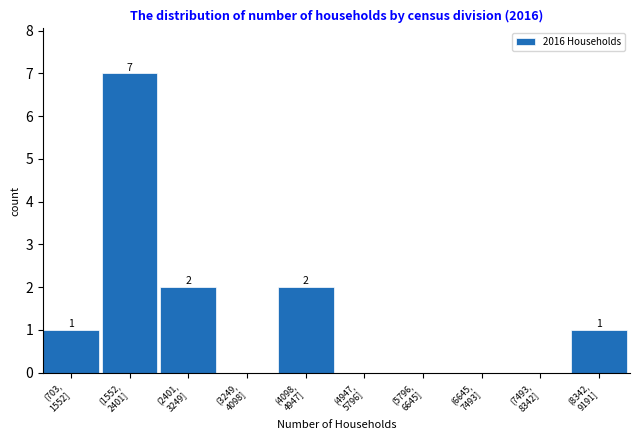

What is the maximum value shown in the chart?

7